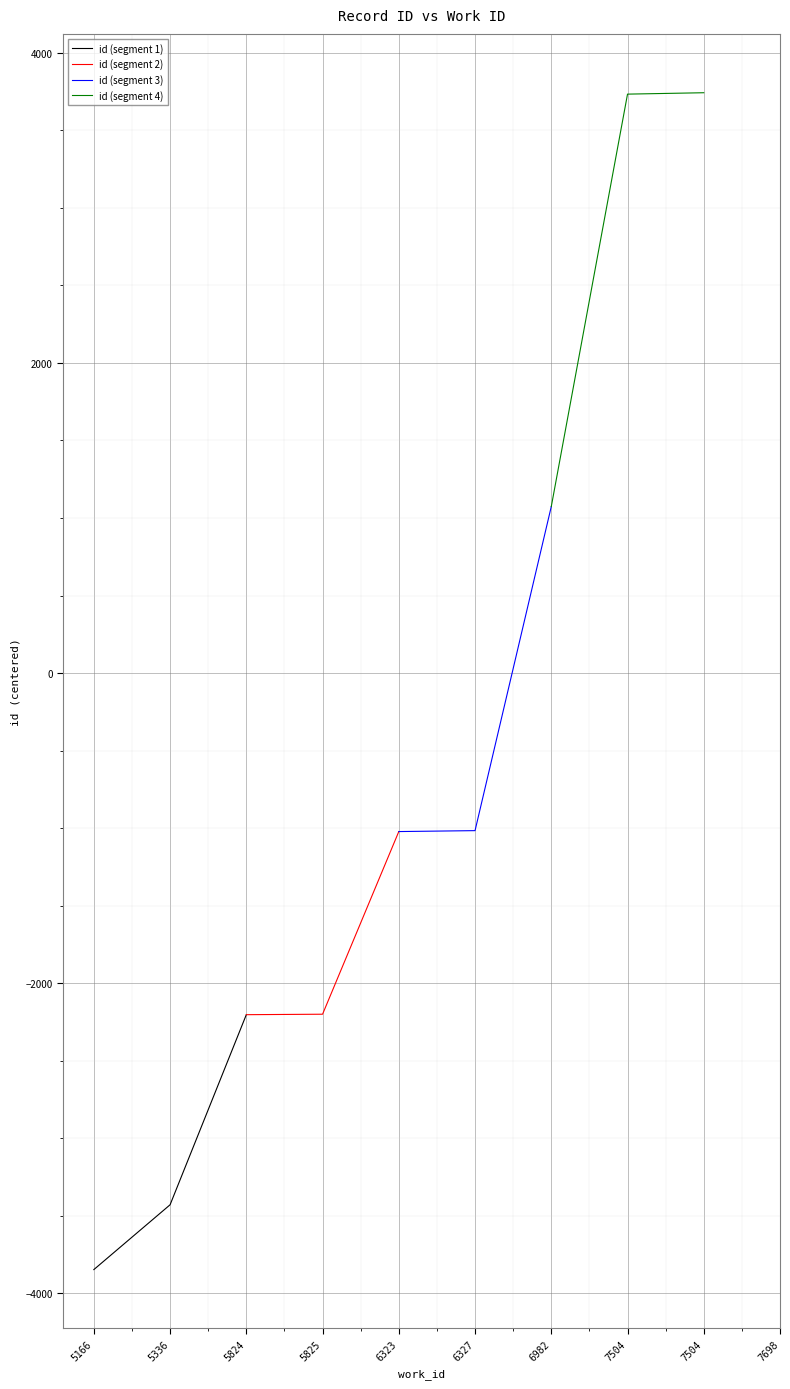

At which label is id (segment 1) closest to -3025?

5336